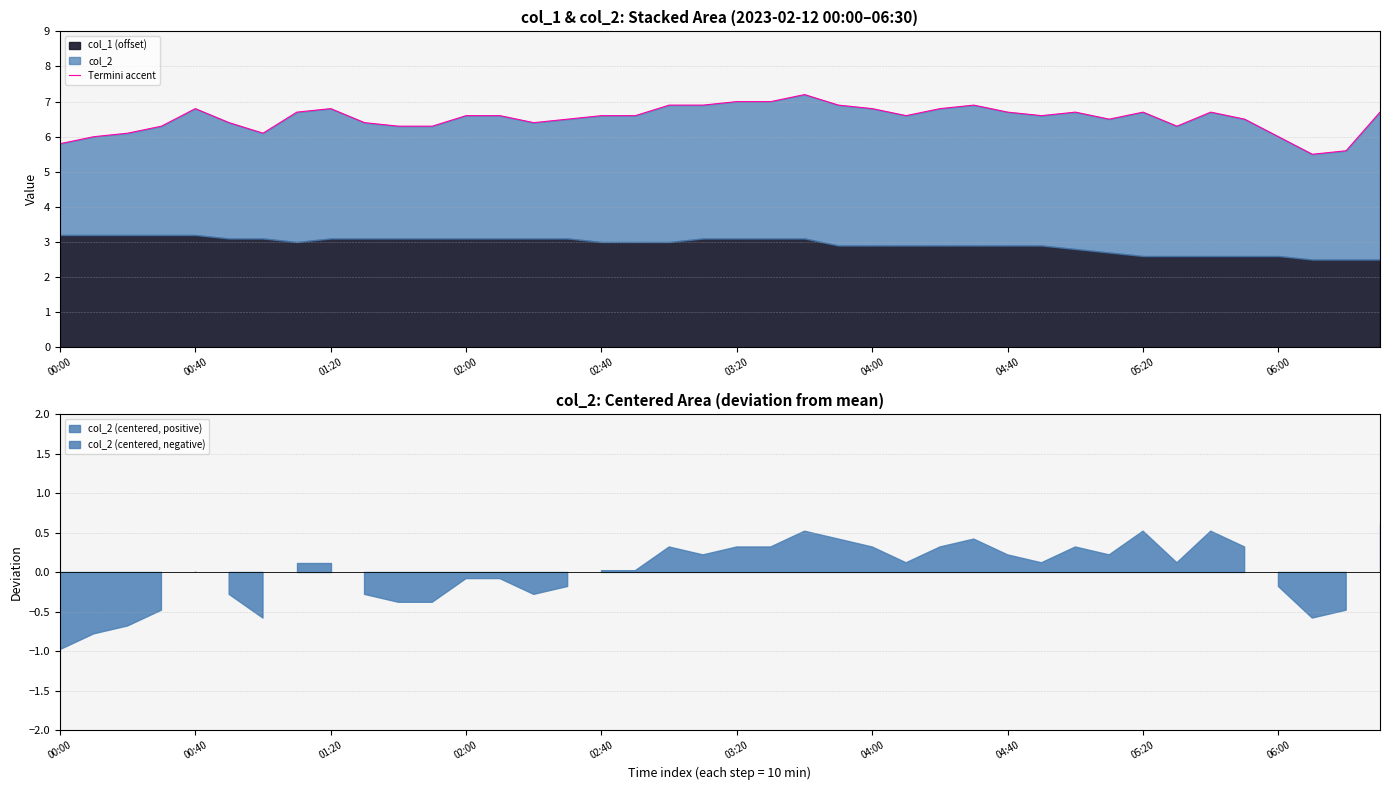

Count the number of categories in the chart.

40